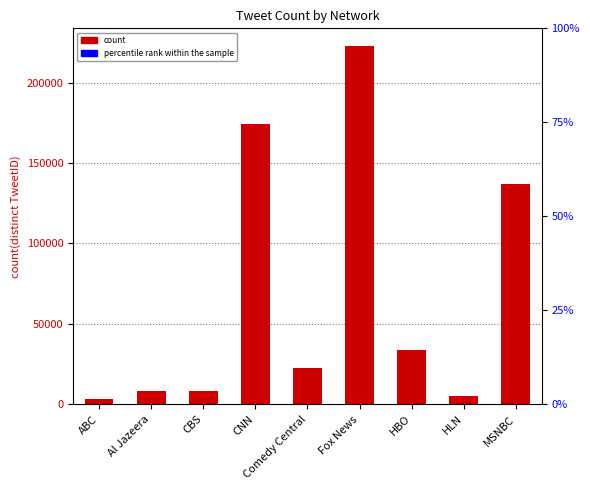

What is the minimum value shown in the chart?

3553